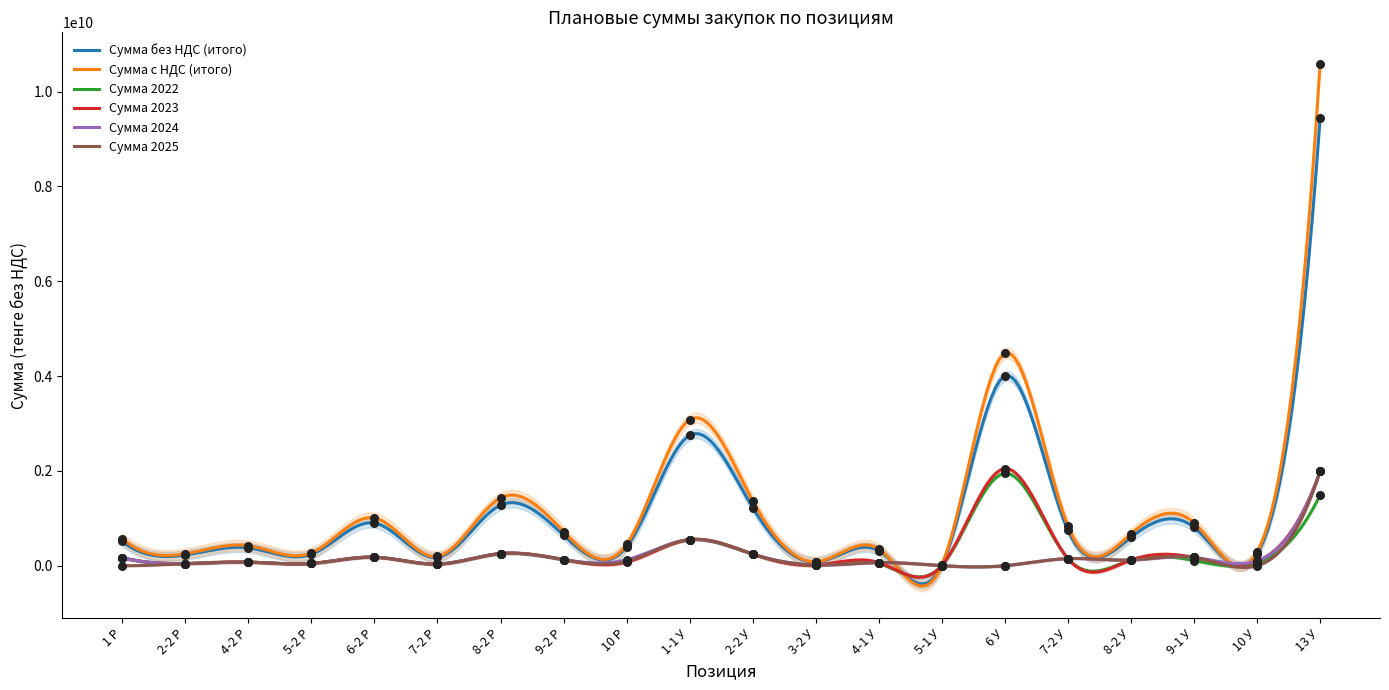

Which series has the largest Y range (max minus min)?

Сумма с НДС (итого)